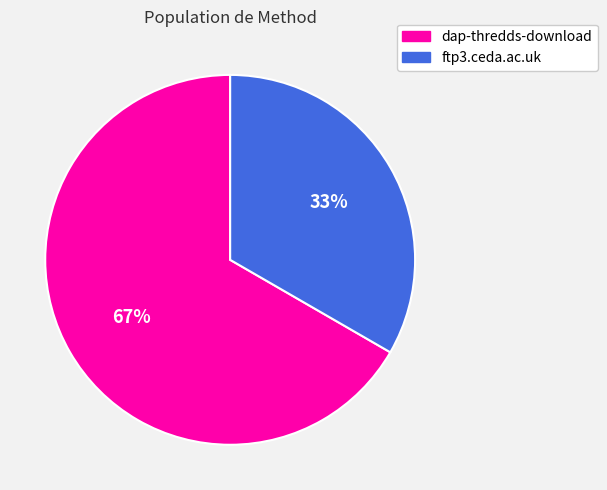

What is the ratio of the value at dap-thredds-download to the value at ftp3.ceda.ac.uk?

2.0